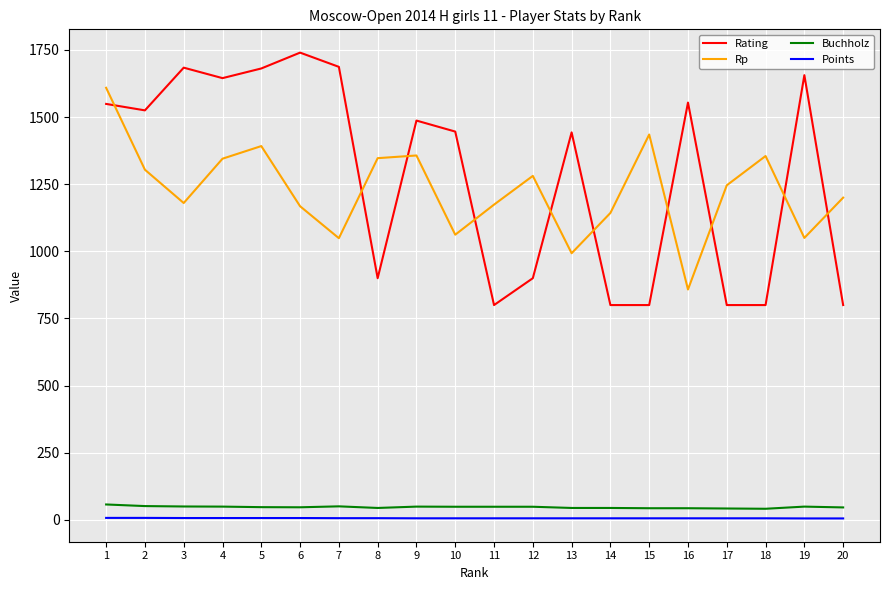

True or false: Buchholz and Points cross at least once.

False